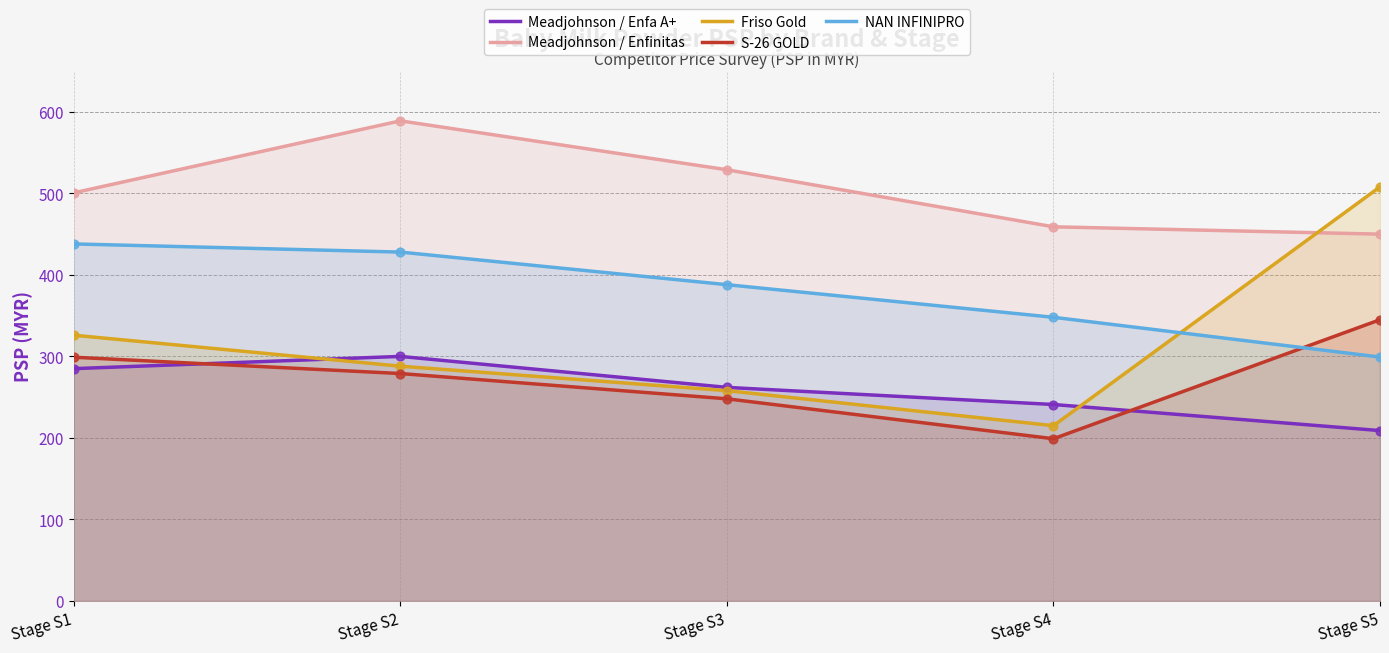

At which category is the sum across all series the highest?

Stage S2